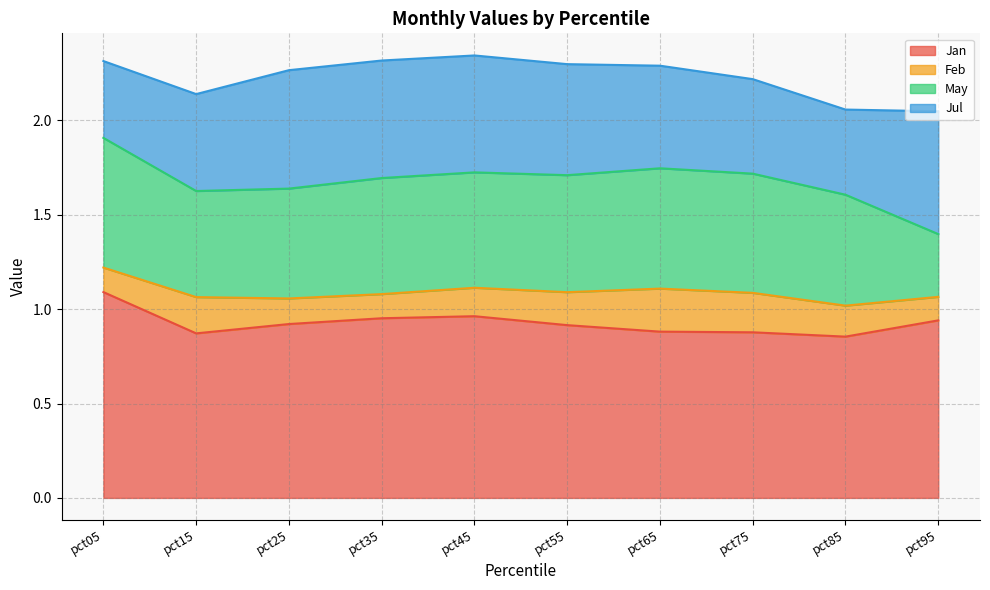

How many lines are shown in the chart?

4